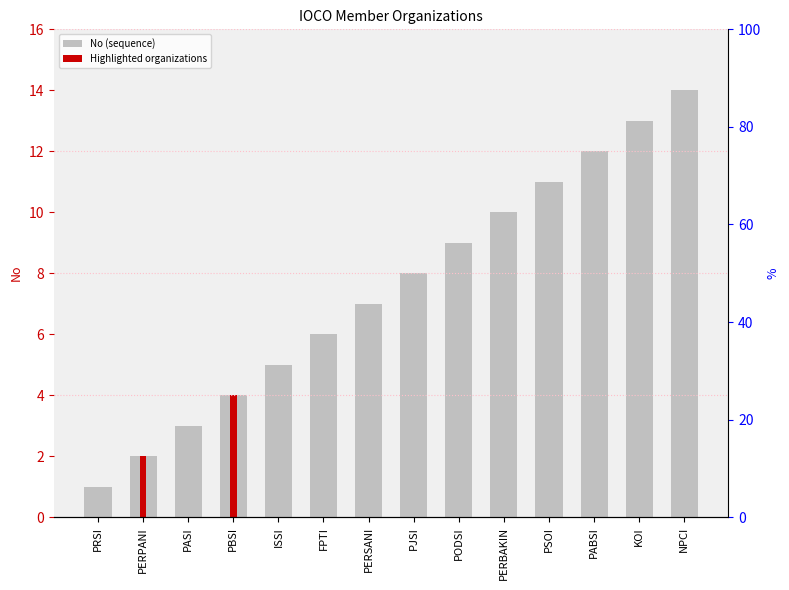

The value at PABSI is 12. True or false?

True